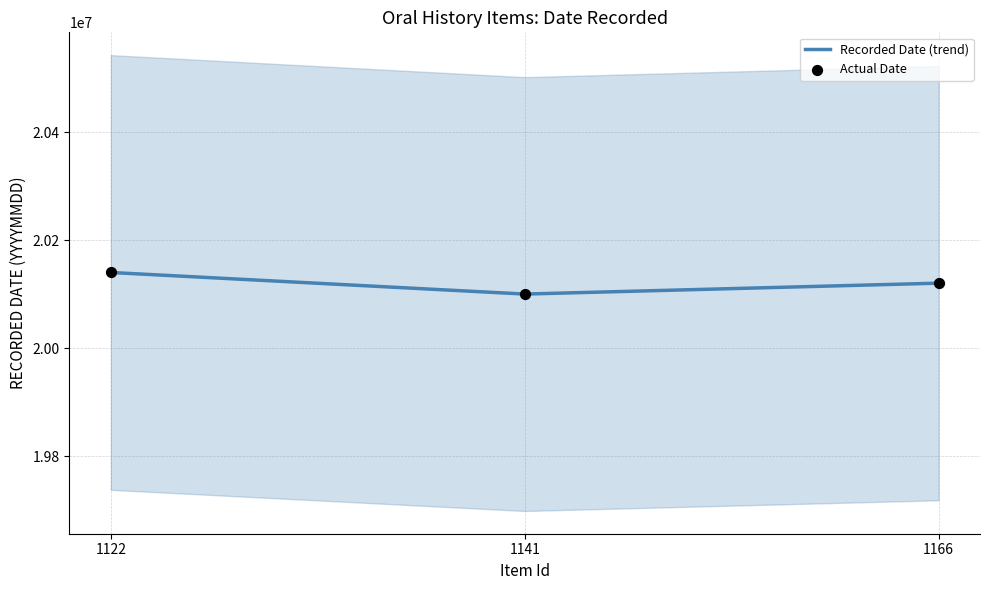

Between 1166 and 1122, which is larger?

1122